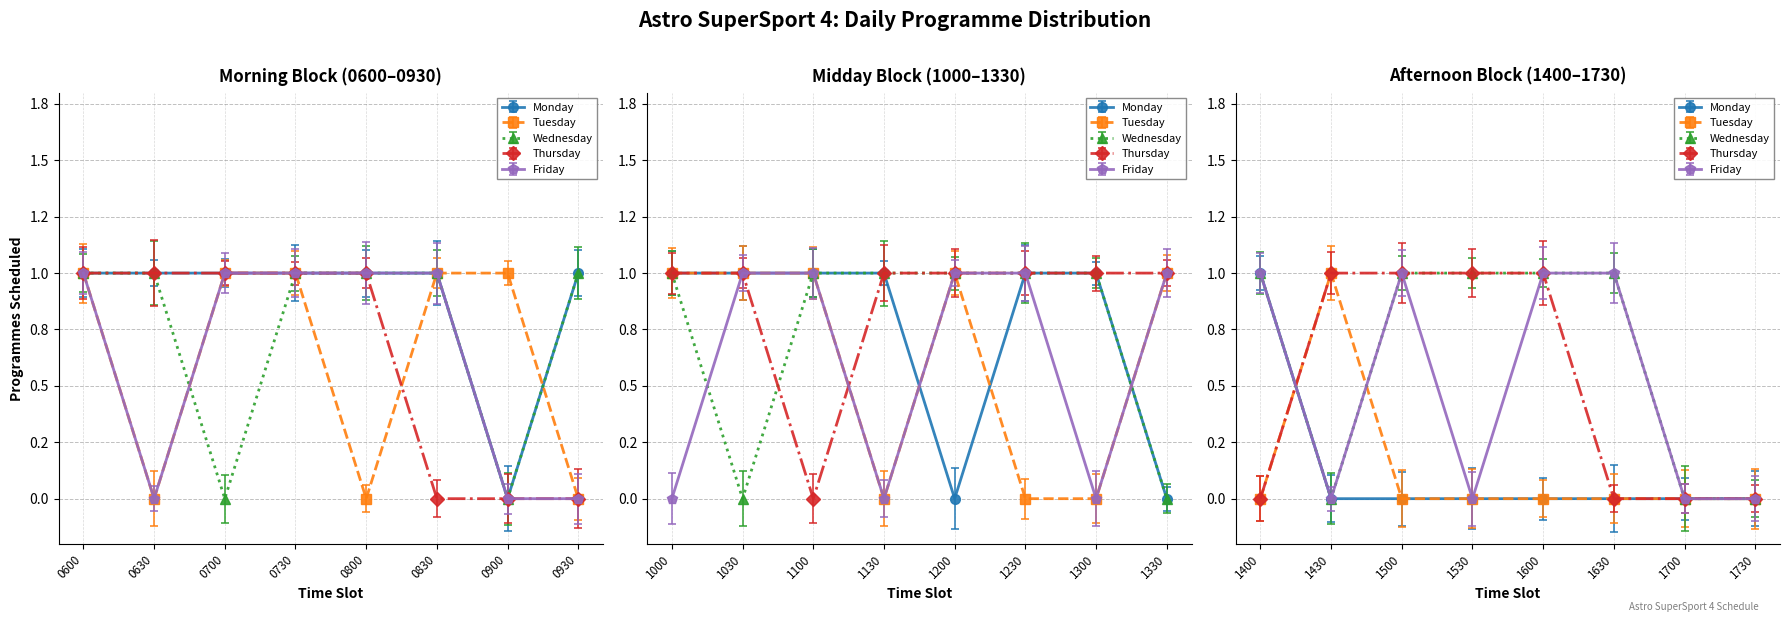

Between 1300 and 0700, which is larger?

1300